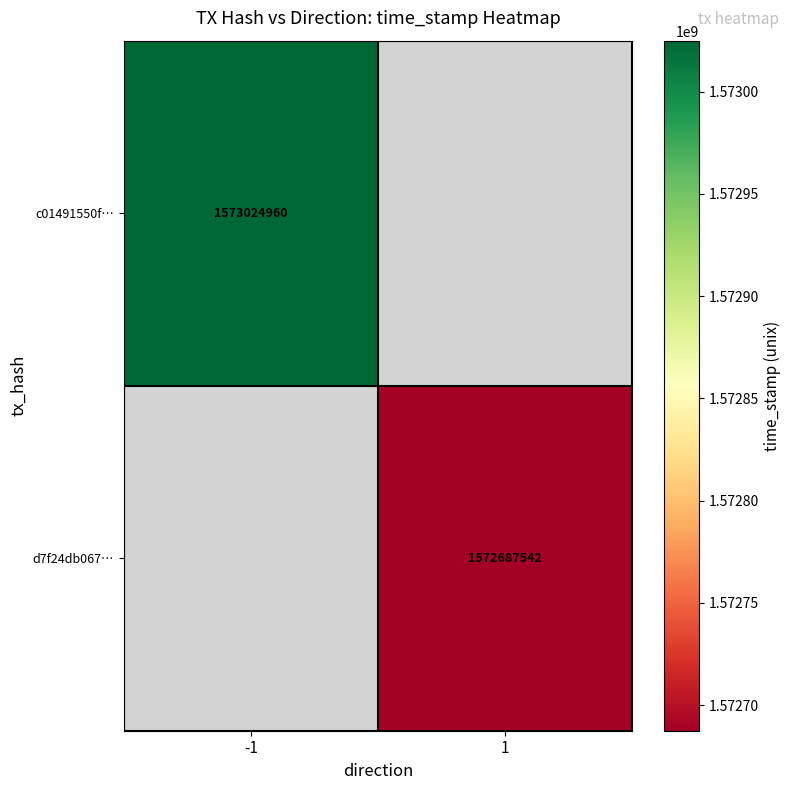

The value of c01491550f… at -1 is 558987394. True or false?

False